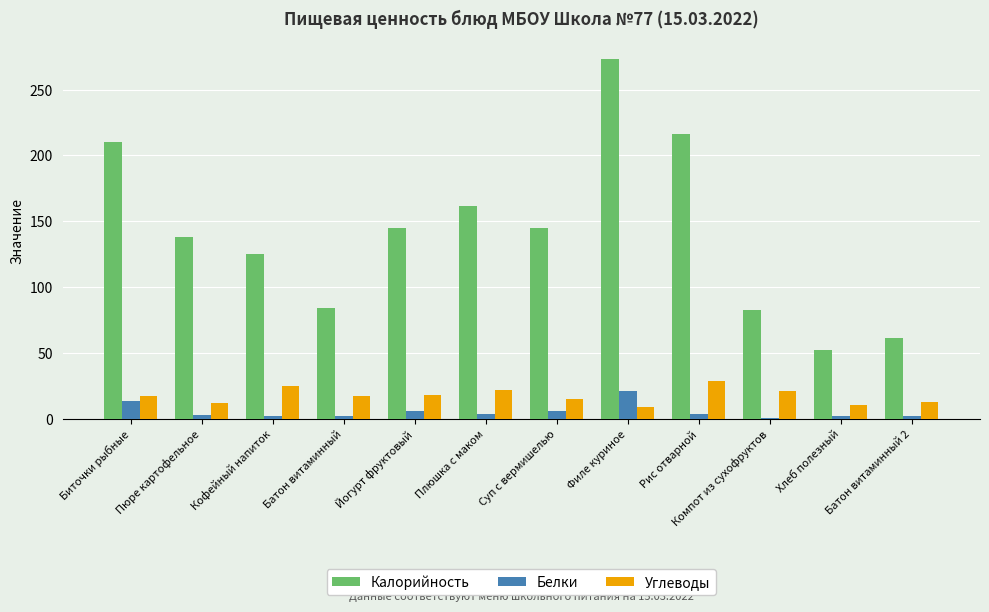

How many data points does each series have?

12